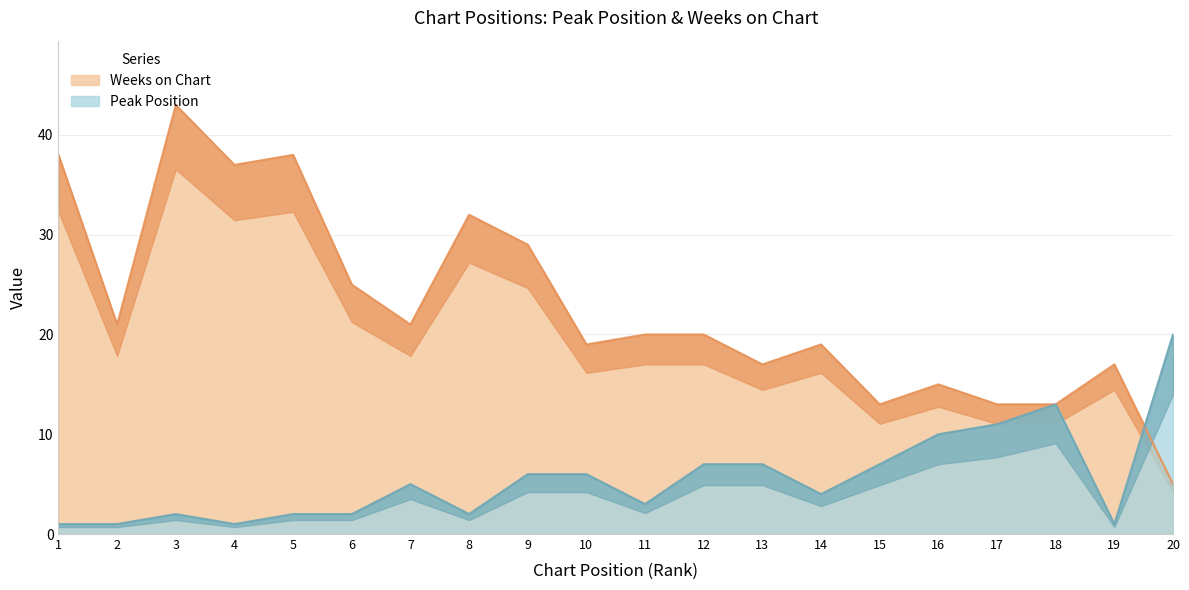

Reading right to left, transcribe all the data shown in this chart.

Peak Position: 20	1	13	11	10	7	4	7	7	3	6	6	2	5	2	2	1	2	1	1
Weeks on Chart: 5	17	13	13	15	13	19	17	20	20	19	29	32	21	25	38	37	43	21	38